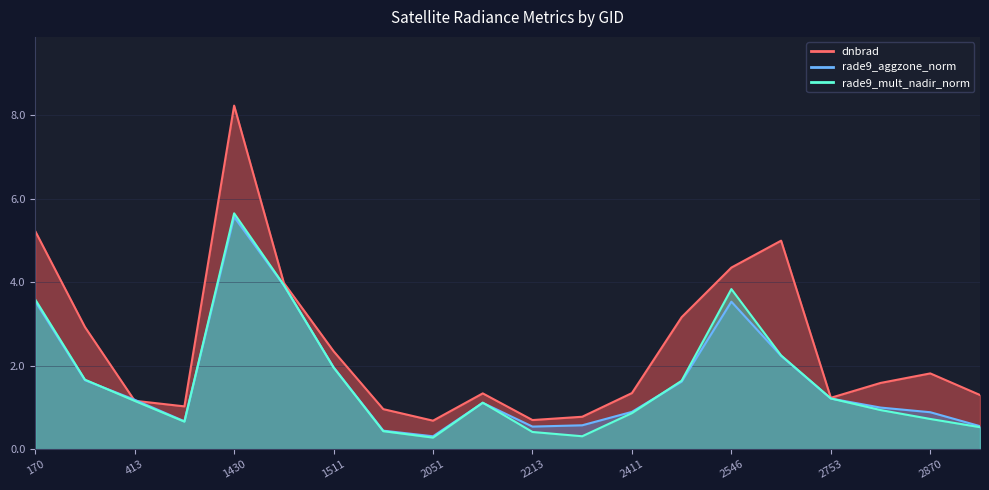

What is the sum of all rade9_aggzone_norm values?

33.4